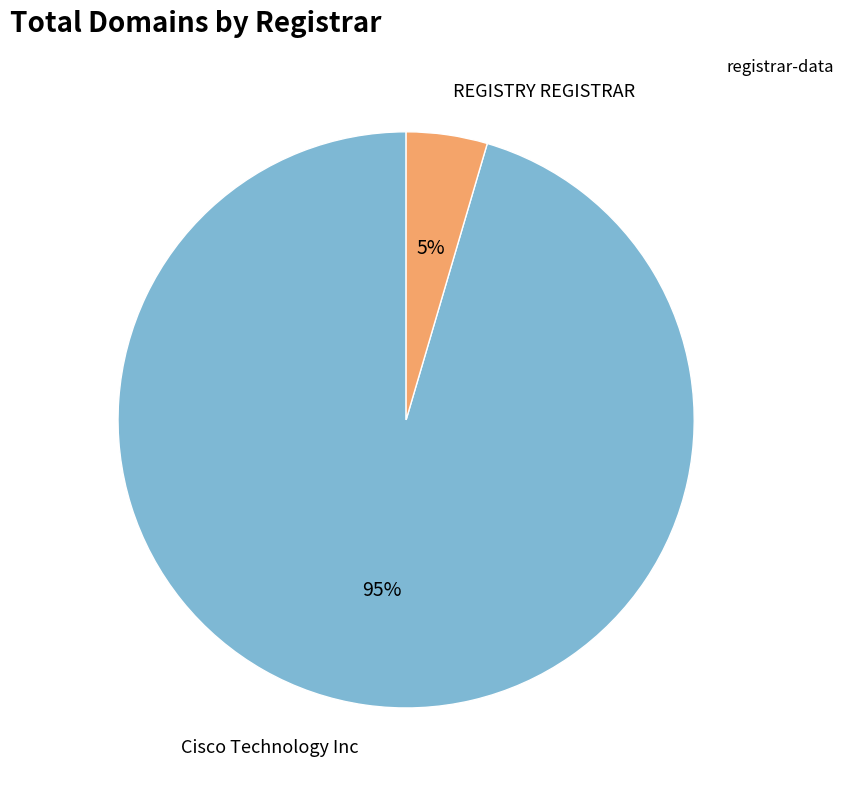

Is there a majority slice in this chart?

Yes